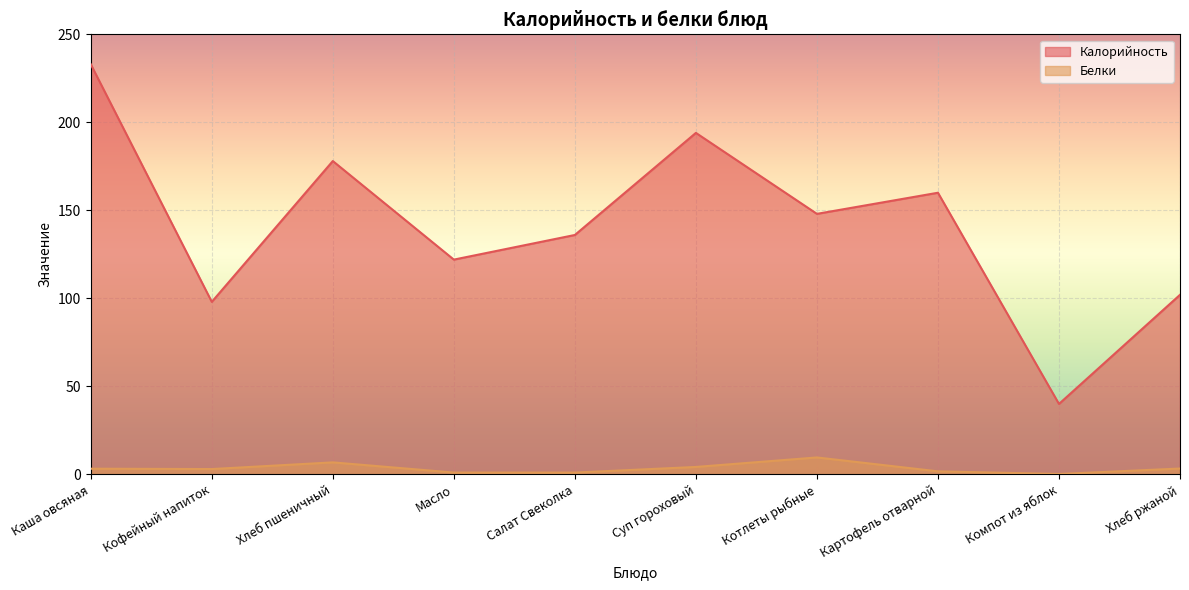

In Белки, how many points are lower than both neighbors (excluding endpoints)?

3